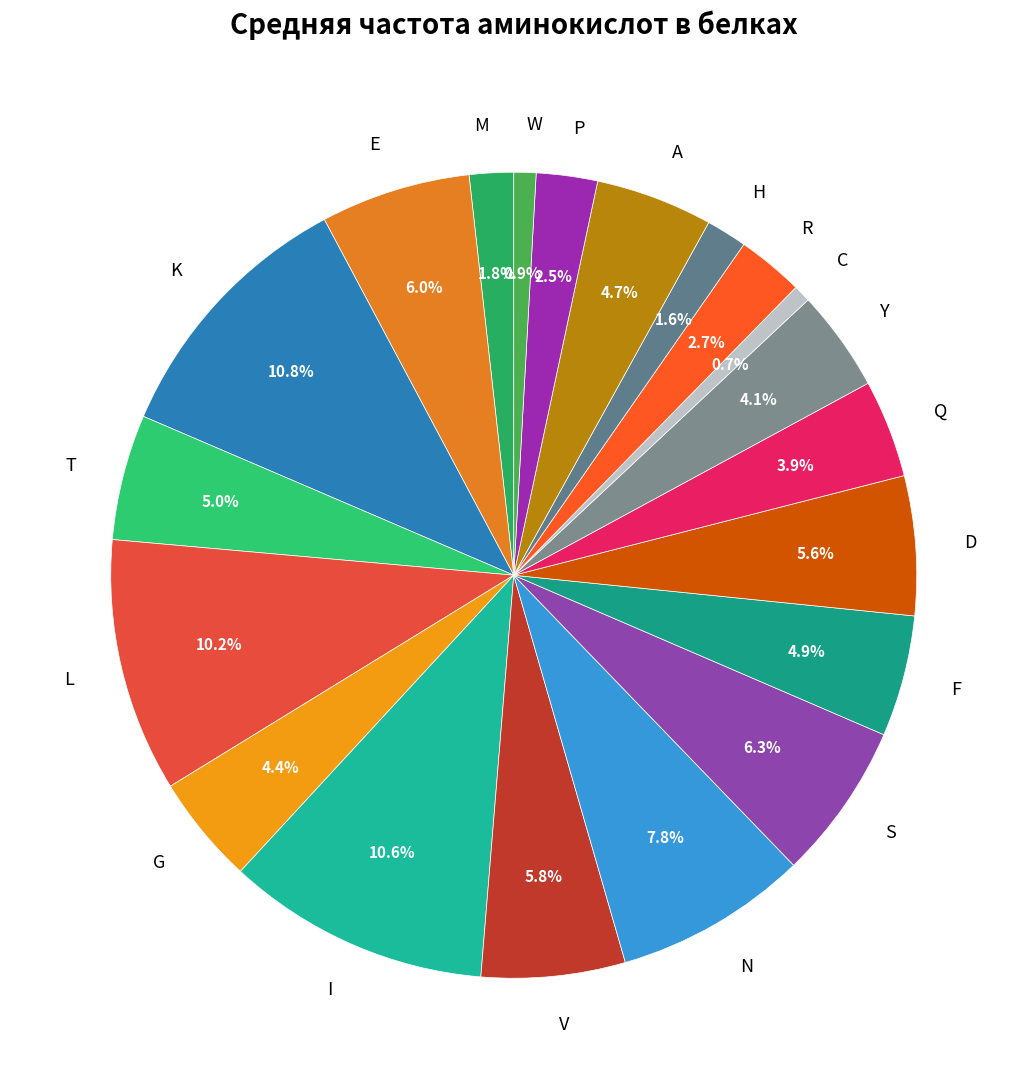

How many segments does this pie chart have?

20